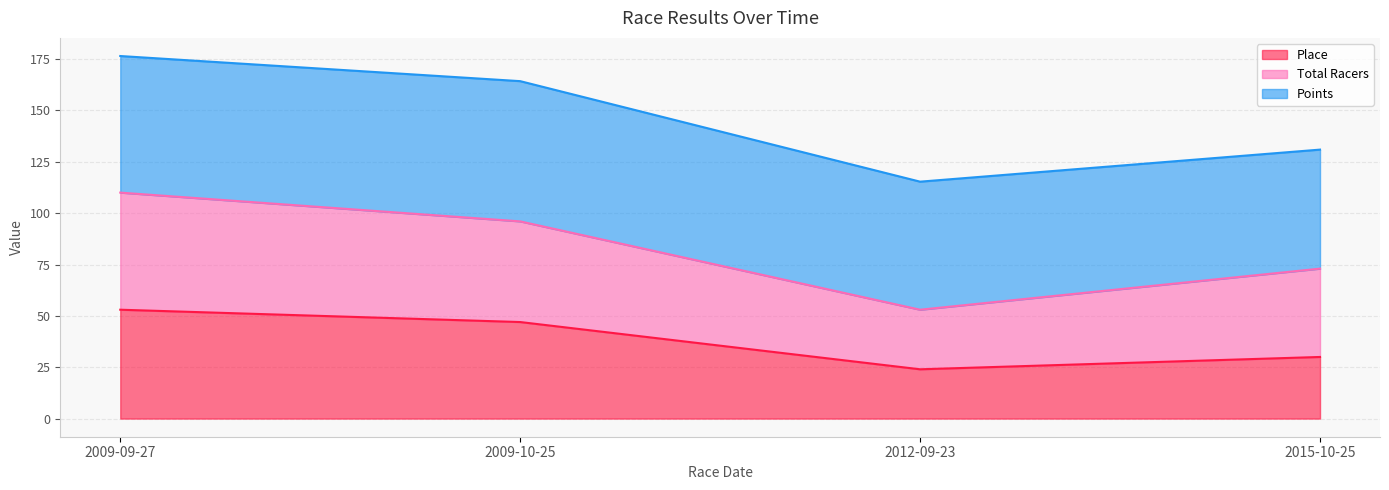

Where is Place nearest to the value 38?

2015-10-25